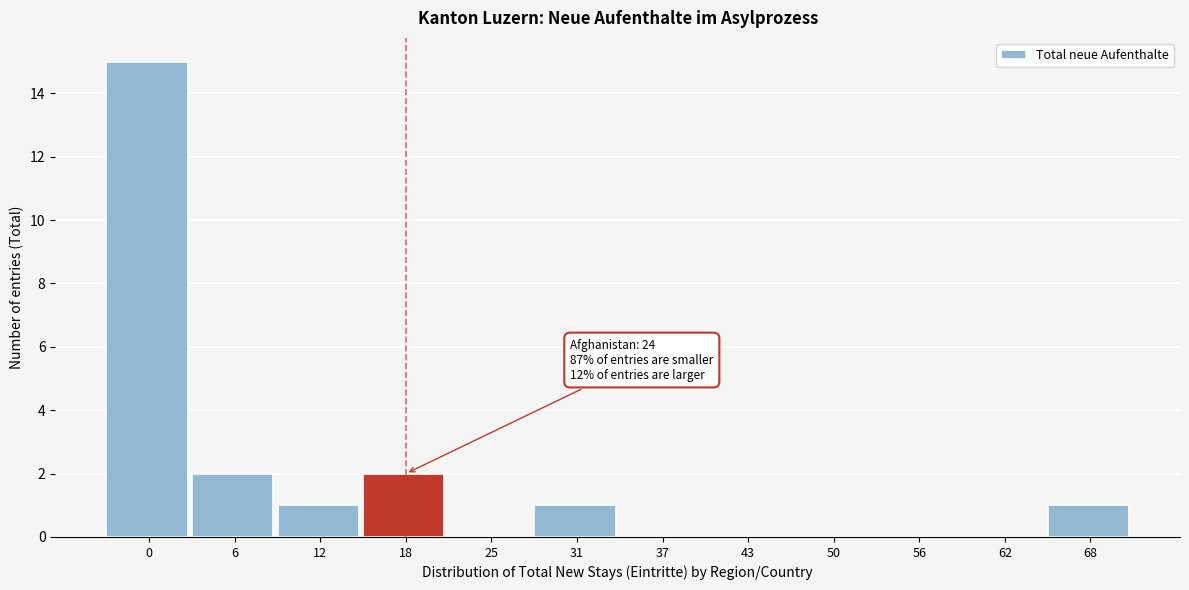

Reading right to left, extract all data points from this chart.

68=1	62=0	56=0	50=0	43=0	37=0	31=1	25=0	18=2	12=1	6=2	0=15